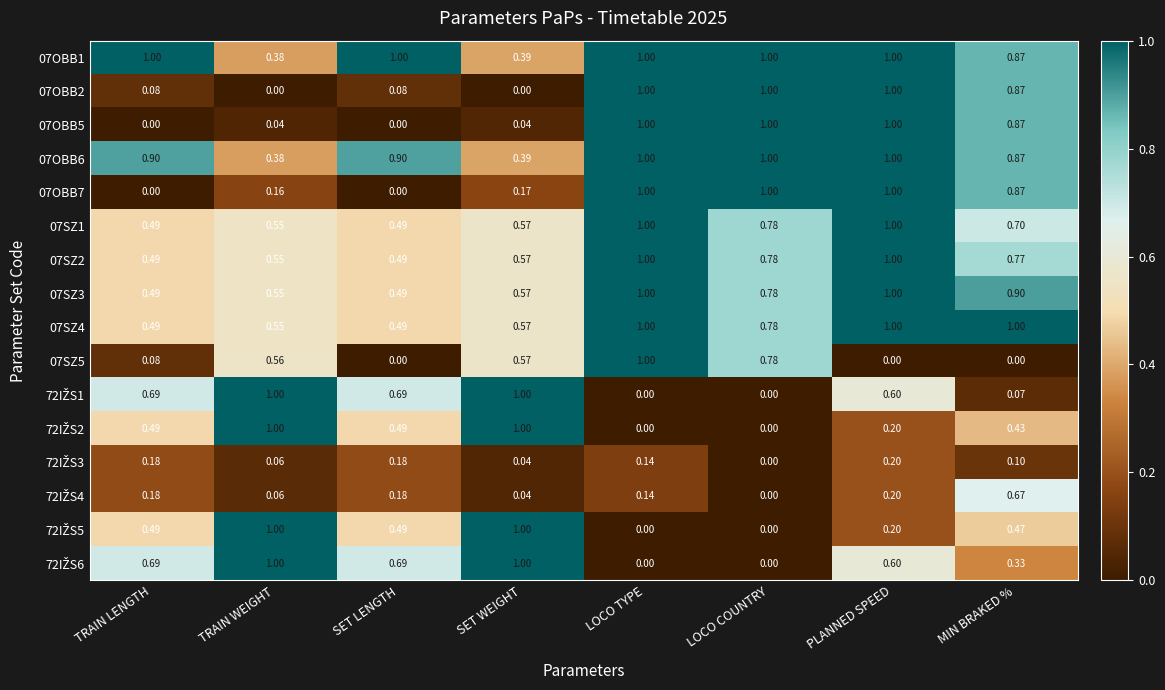

What is the total value across all series at SET LENGTH?

6.7